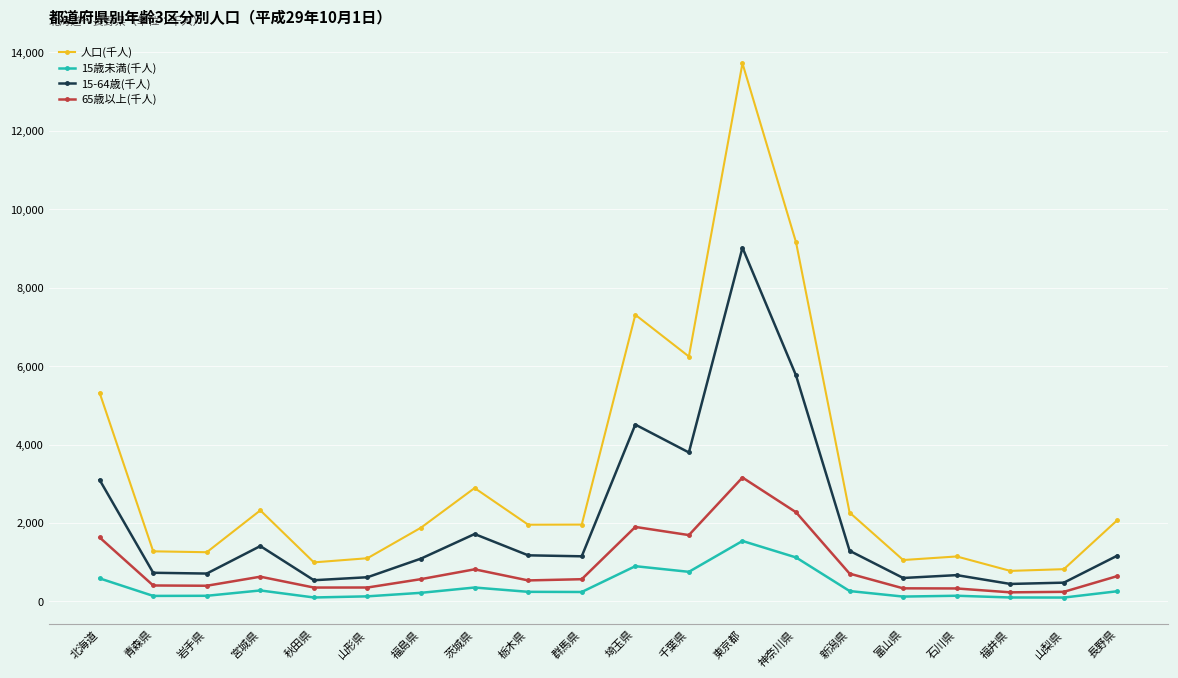

True or false: 15-64歳(千人) has a value of 1169 at 長野県.

True